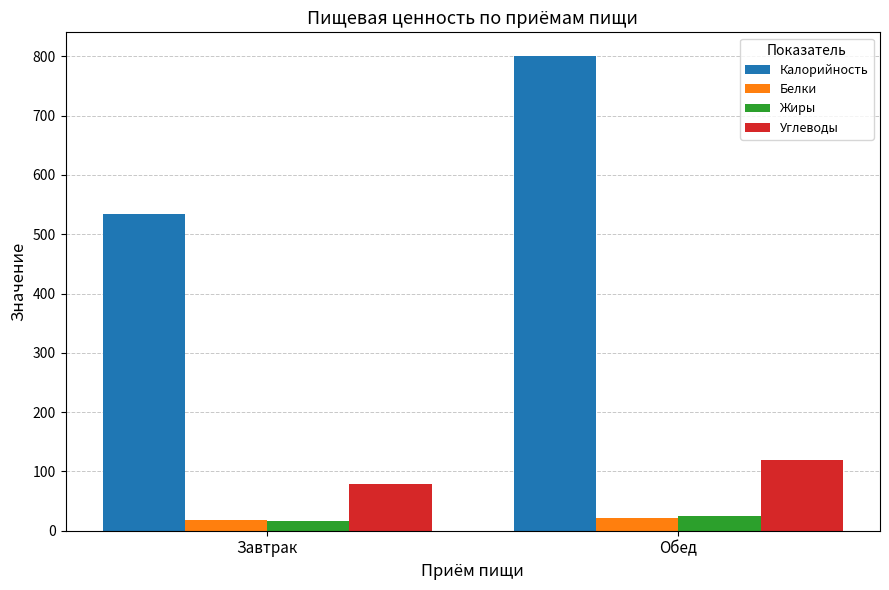

What is the value of the Калорийность bar at the 1st from the left?

534.5